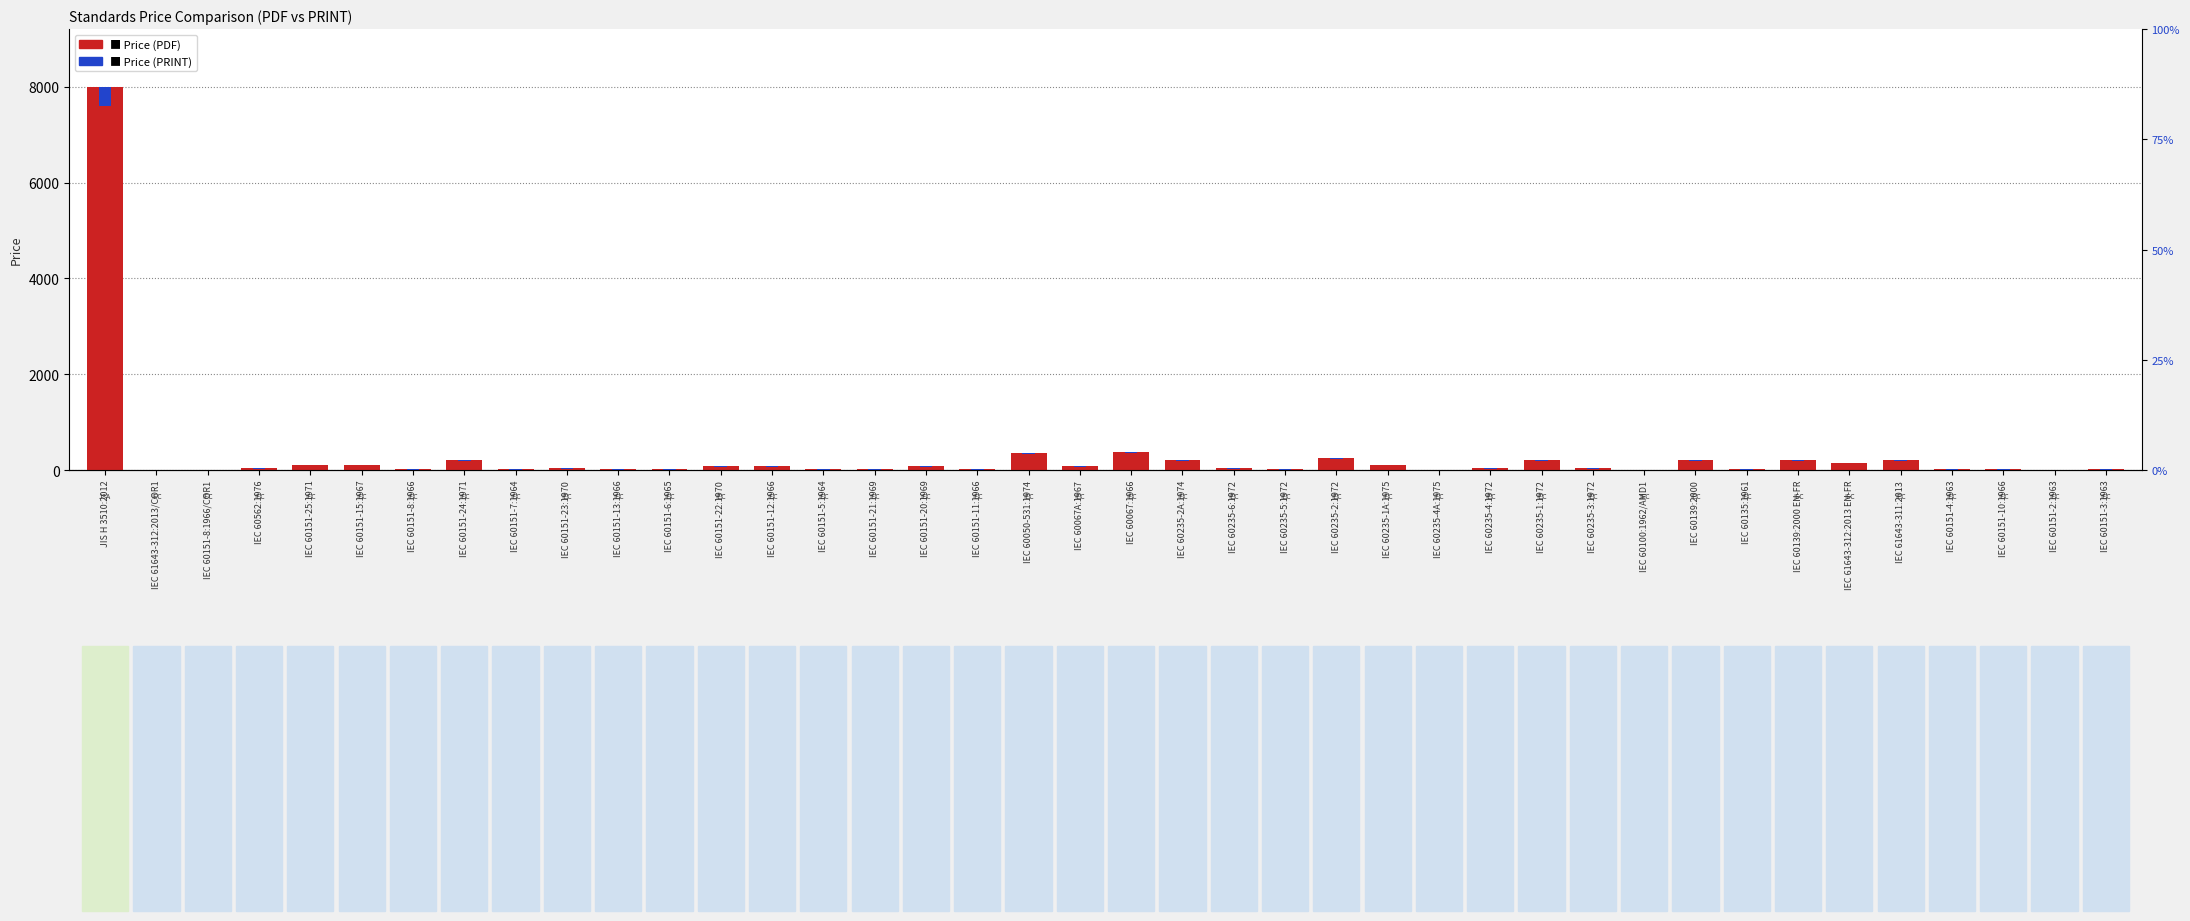

Are the bars grouped side by side (vs. stacked)?

No